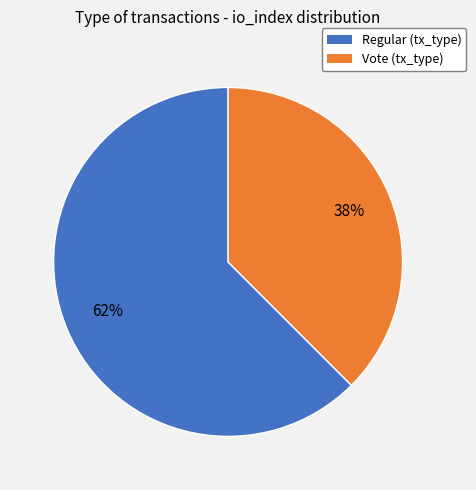

How many segments does this pie chart have?

2